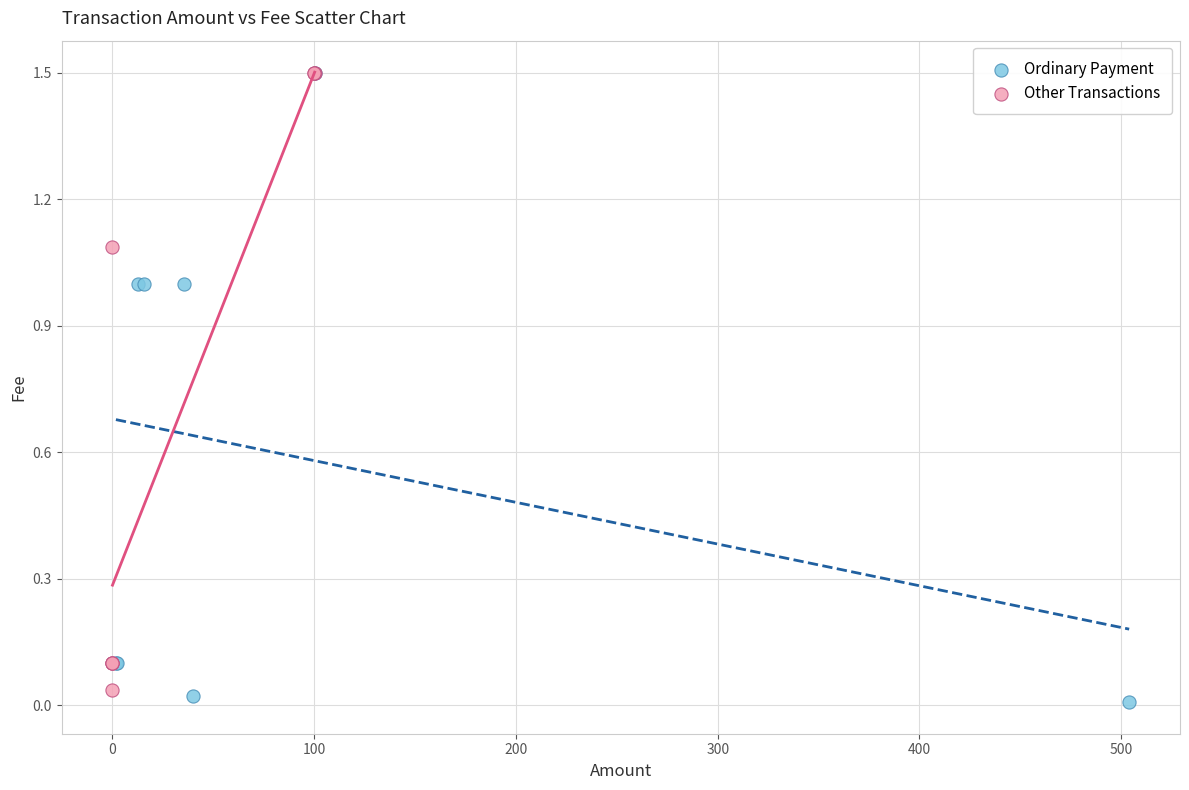

What are all the series names shown in the legend?

Ordinary Payment, Other Transactions